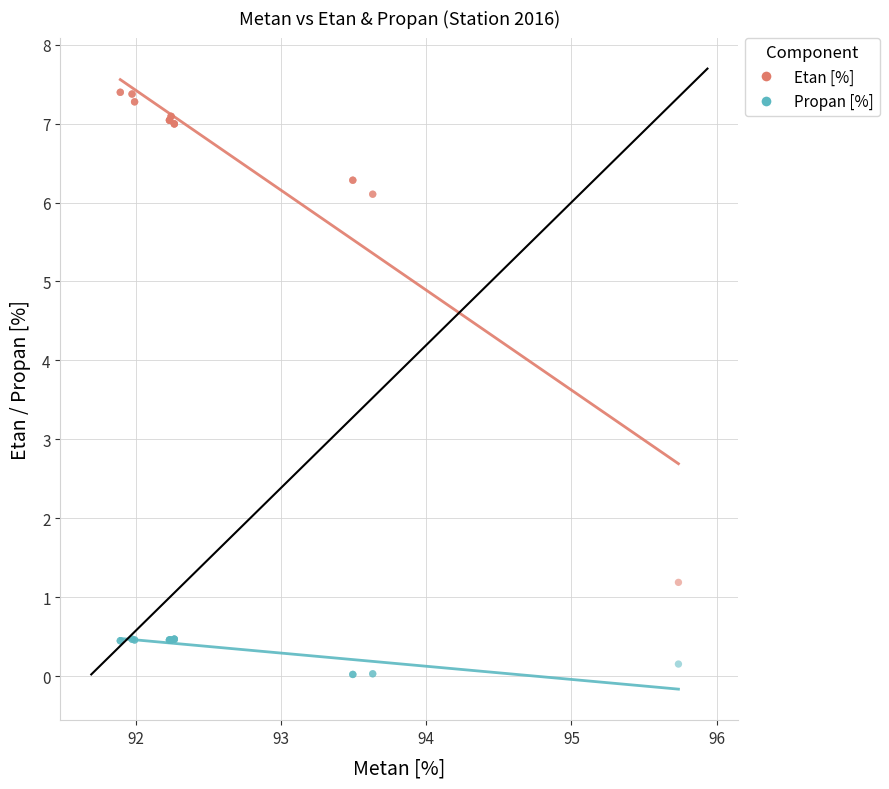

Which series reaches the maximum Y coordinate?

Etan [%]